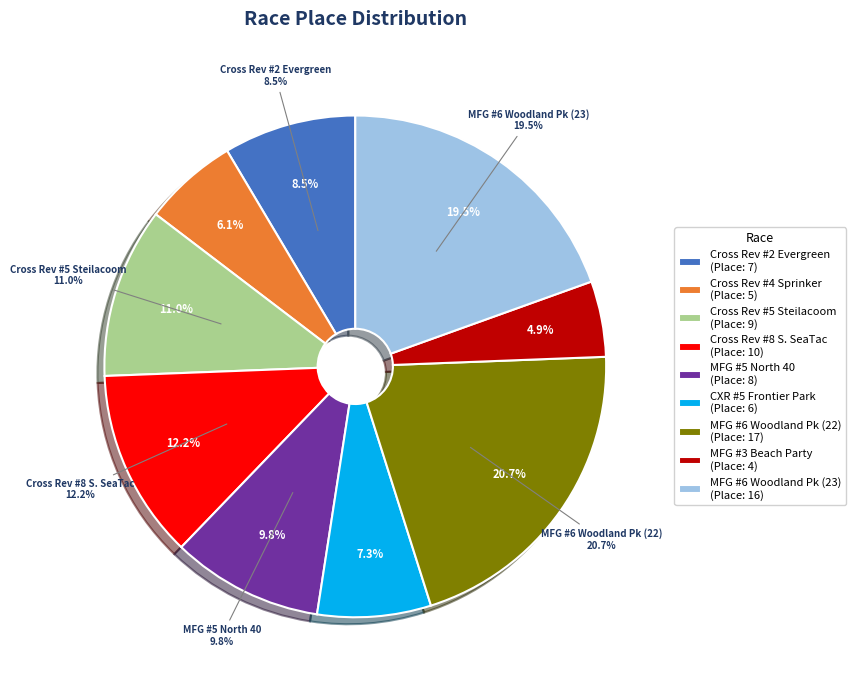

Is it true that Cross Revolution #4 Sprinker is 17% of the pie?

False